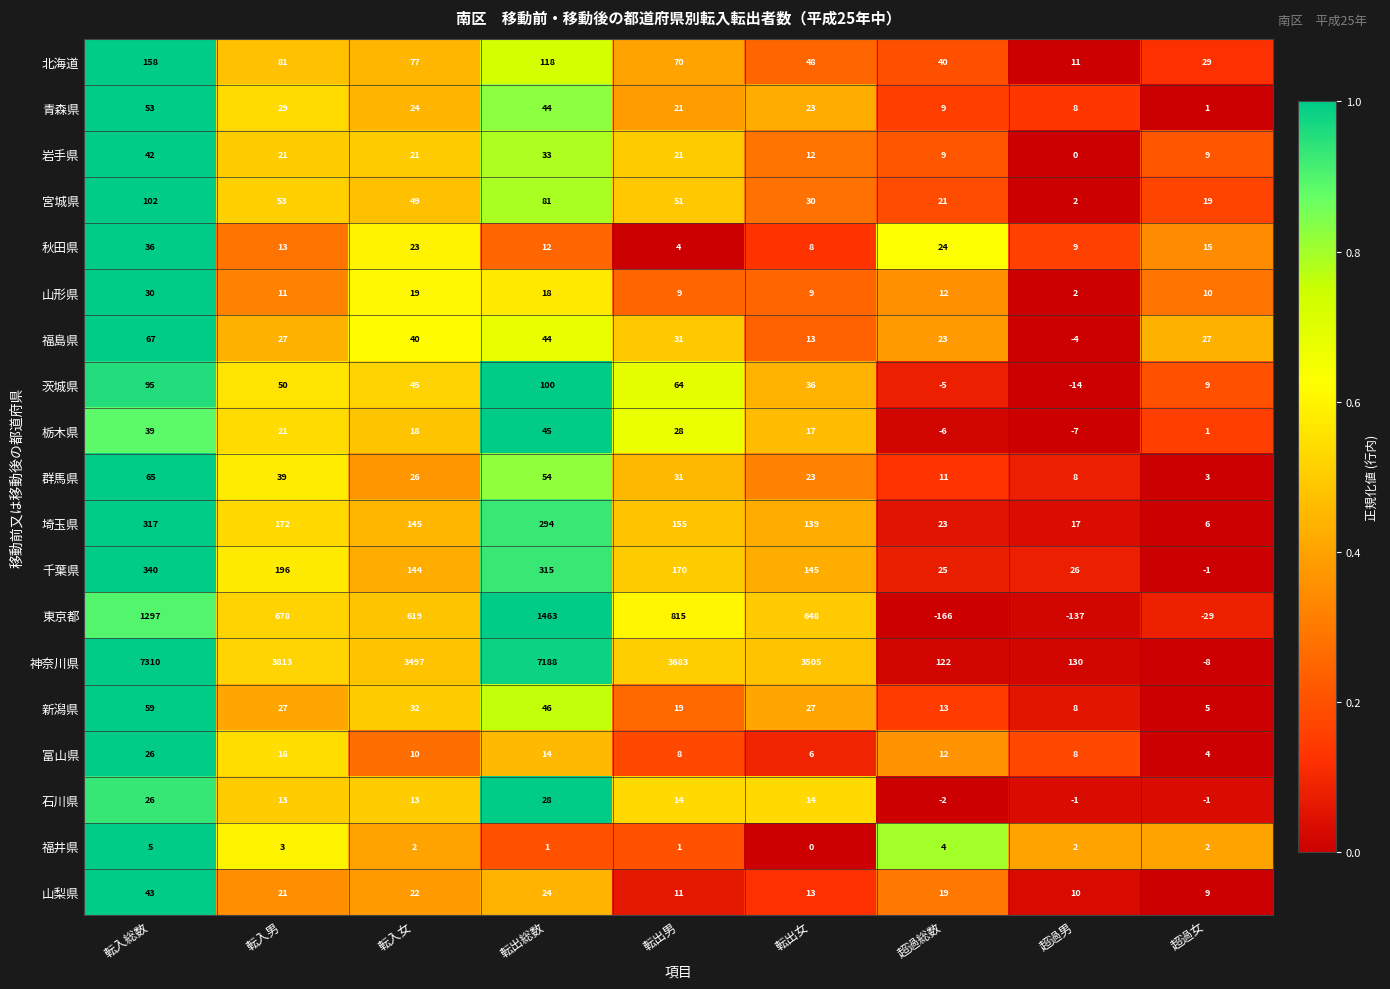

Which series has the widest spread of values?

神奈川県